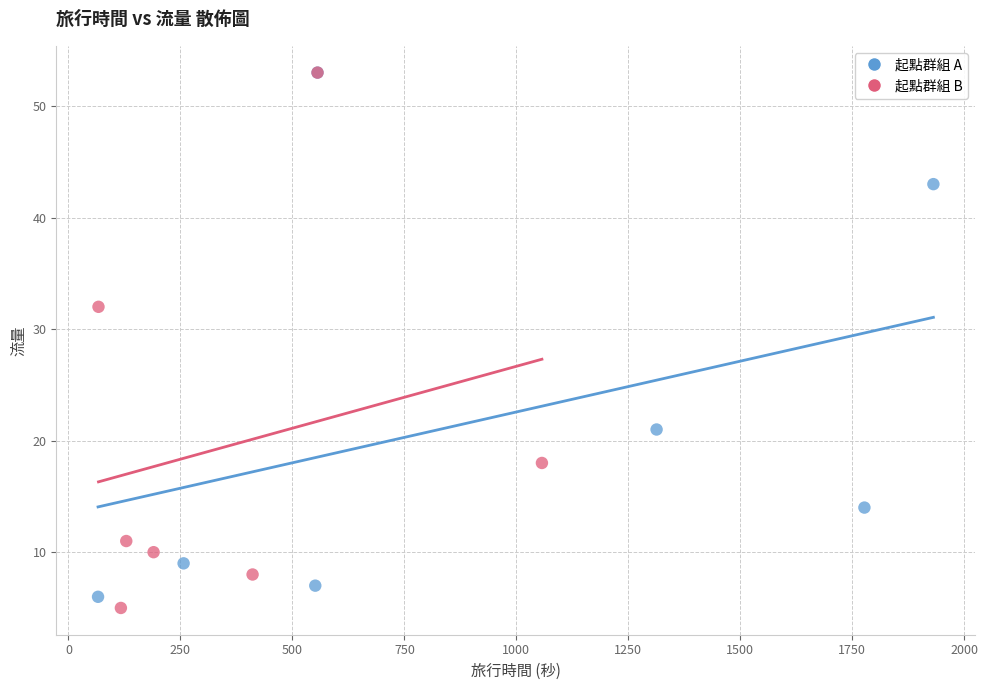

Which series has the widest spread of Y values?

起點群組 B